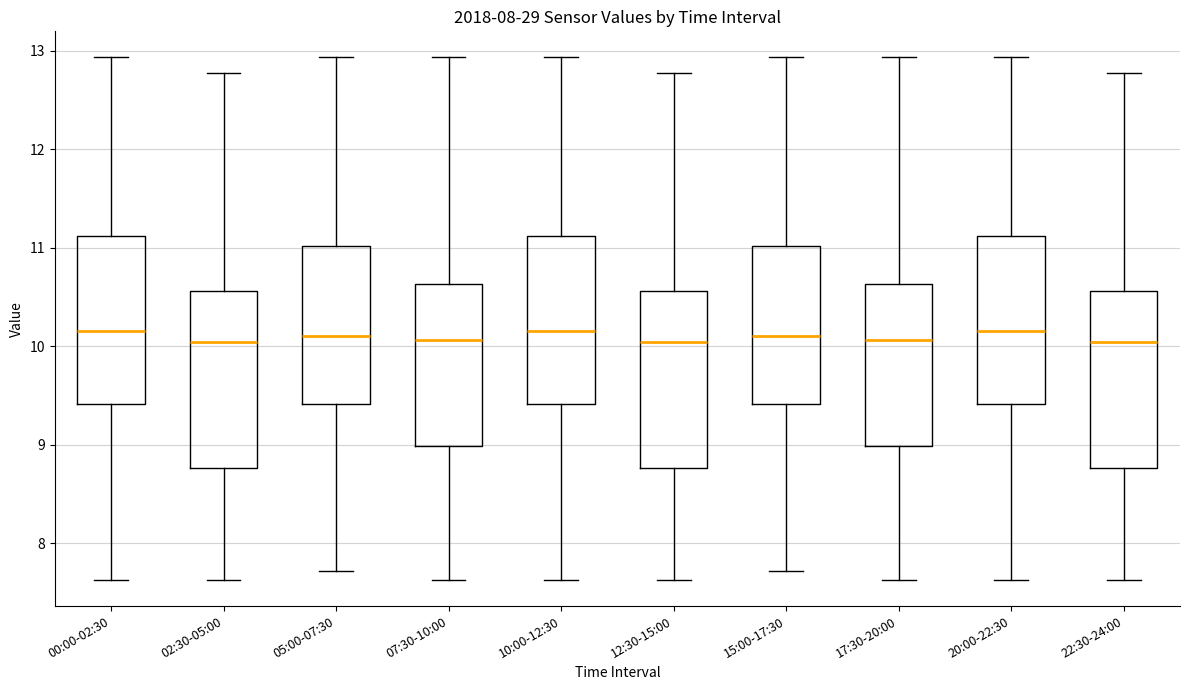

Where is the lower edge of the box for 15:00-17:30 on the y-axis? The values are not printed on the chart, so give them approximately, as read against the axis.

9.4